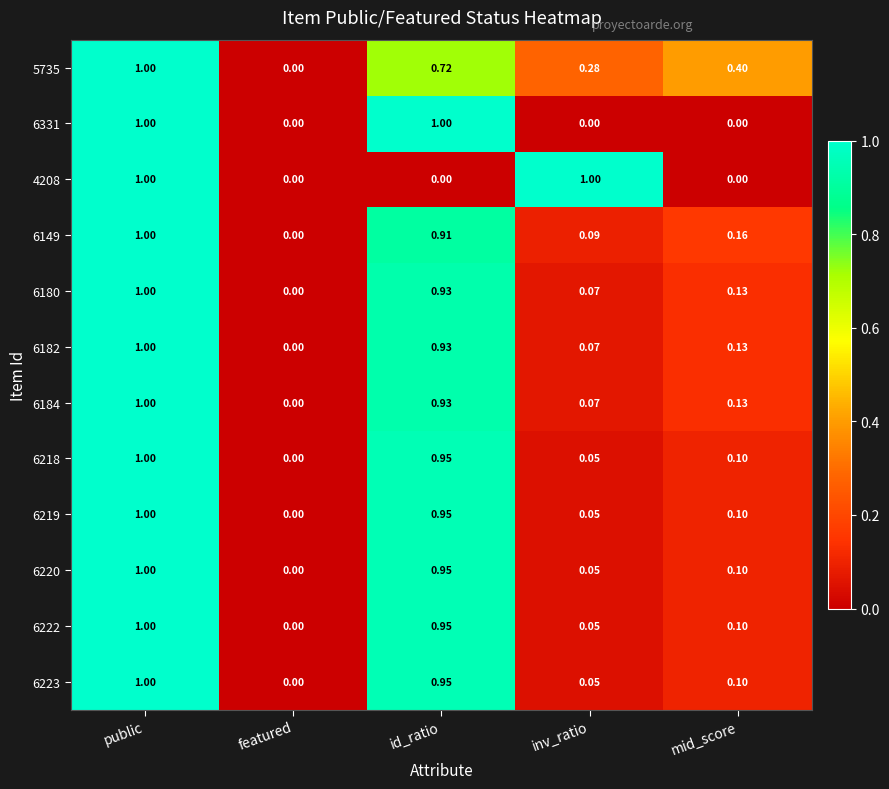

List the labels in order of 6222 value, largest first.

public, id_ratio, mid_score, inv_ratio, featured